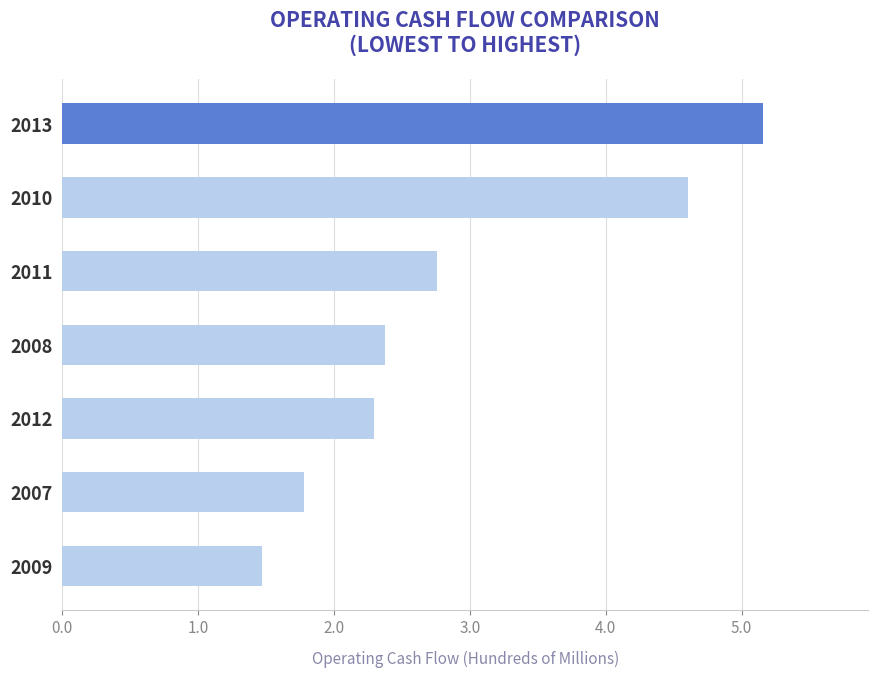

Does the chart contain any negative values?

No